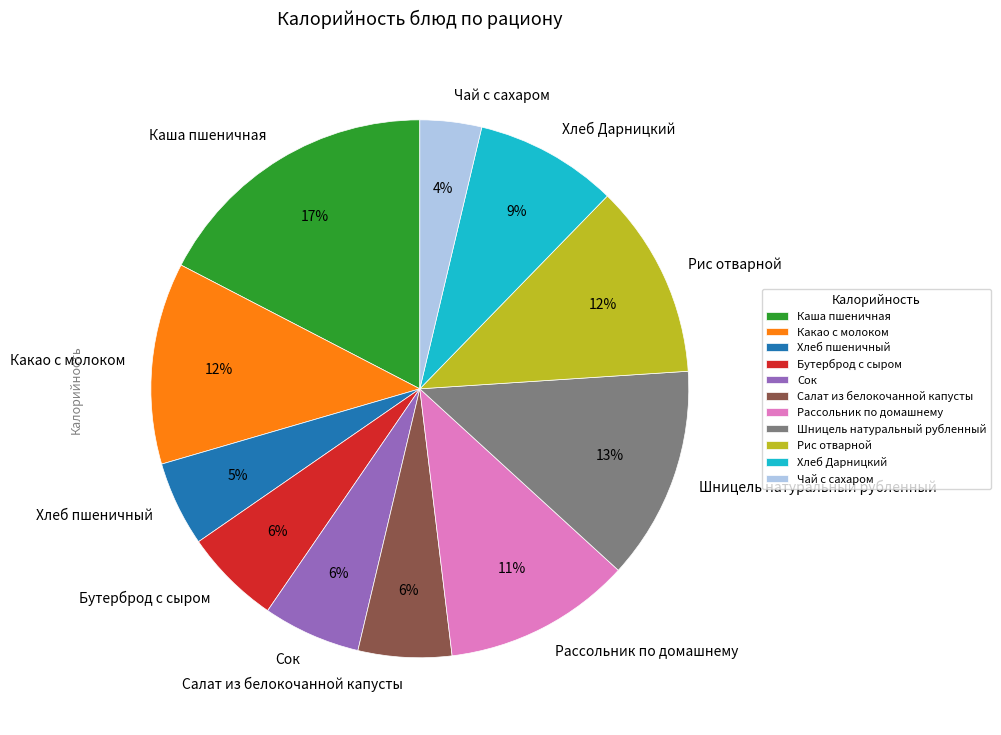

To the nearest percent, what is the average slice percentage?

9%